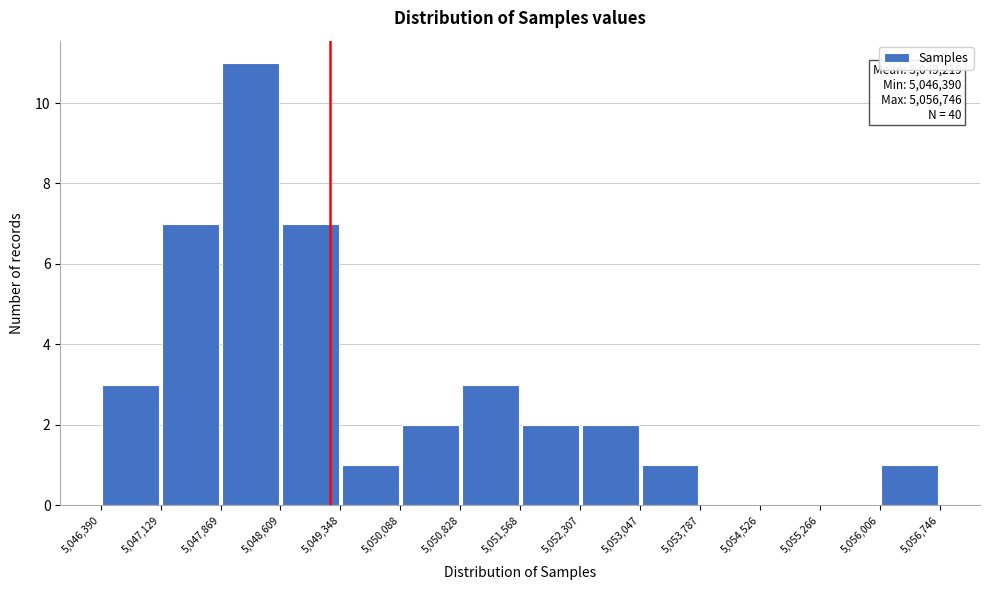

Over which range of the x-axis is the bar tallest?

5,047,869 to 5,048,609